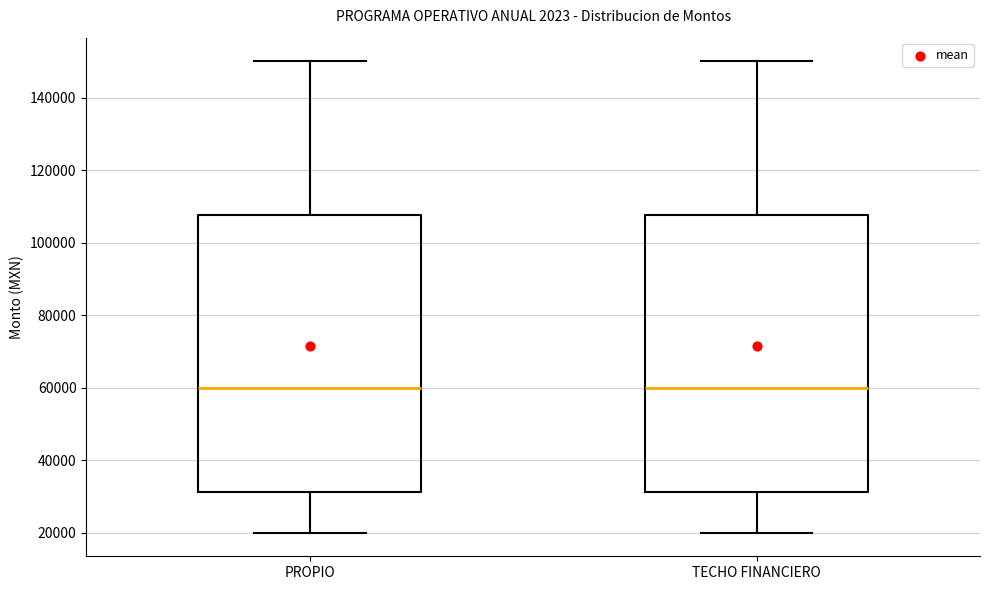

Where is the lower edge of the box for TECHO FINANCIERO on the y-axis? The values are not printed on the chart, so give them approximately, as read against the axis.

32000